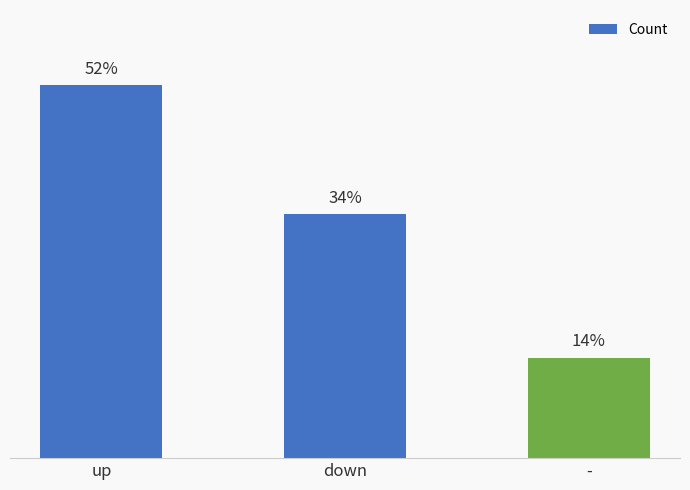

Which category has the lowest value across all series?

-